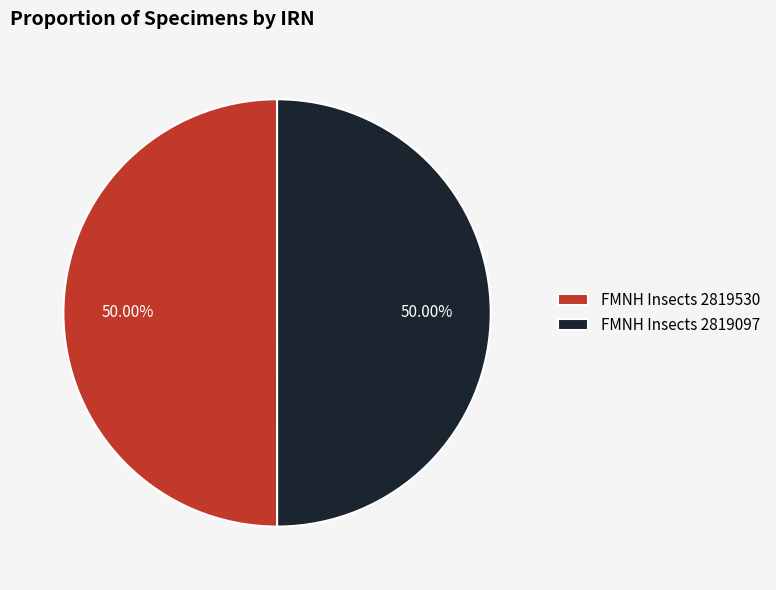

Approximately how many times larger is the value at FMNH Insects 2819530 compared to FMNH Insects 2819097?

1.0